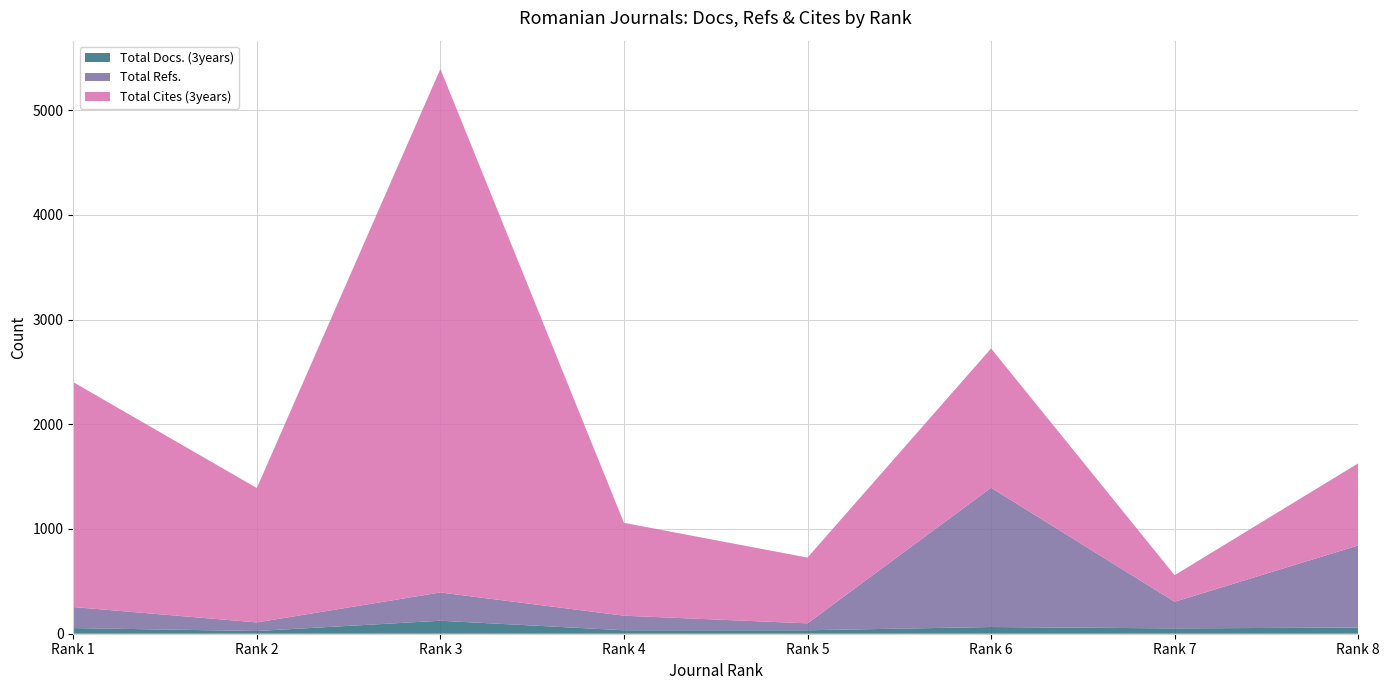

Reading left to right, what are all the values shown in this chart?

Total Docs. (3years): Rank 1=54	Rank 2=26	Rank 3=124	Rank 4=33	Rank 5=33	Rank 6=64	Rank 7=51	Rank 8=59
Total Refs.: Rank 1=201	Rank 2=82	Rank 3=270	Rank 4=139	Rank 5=66	Rank 6=1330	Rank 7=254	Rank 8=784
Total Cites (3years): Rank 1=2147	Rank 2=1283	Rank 3=4999	Rank 4=887	Rank 5=628	Rank 6=1330	Rank 7=254	Rank 8=784